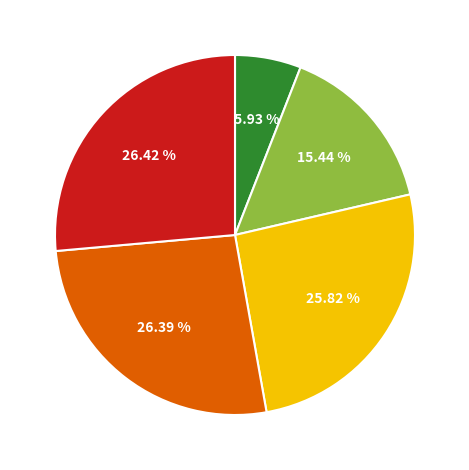

Is there any slice that represents more than half of the pie?

No